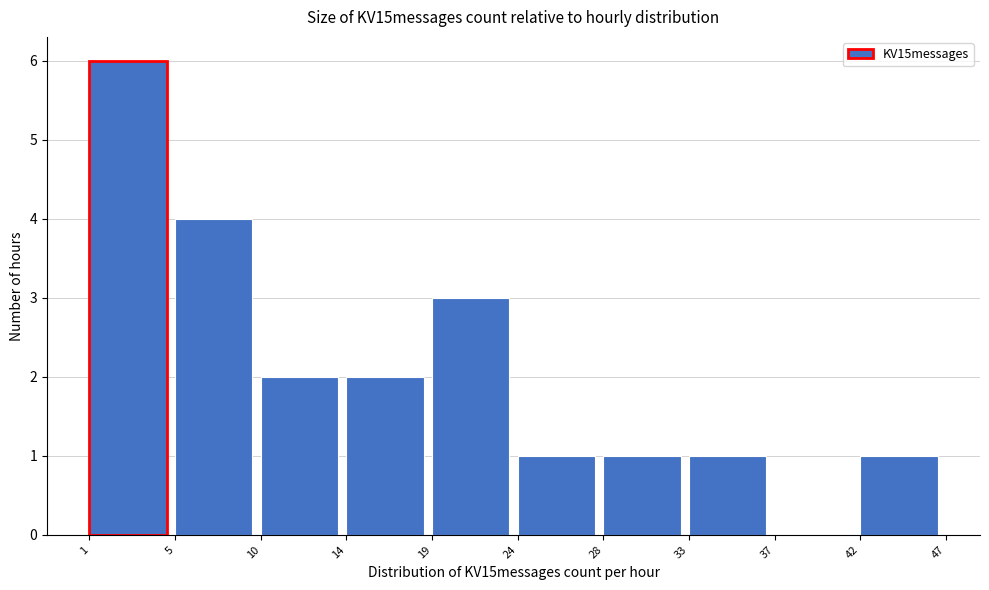

Reading right to left, list all the values displayed in this chart.

42=1	37=0	33=1	28=1	24=1	19=3	14=2	10=2	5=4	1=6